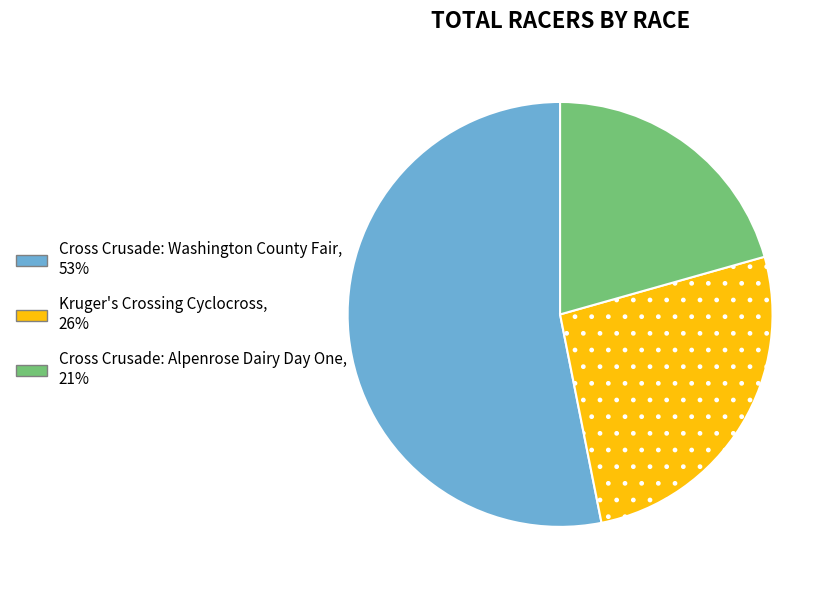

Which category accounts for the majority?

Cross Crusade: Washington County Fair